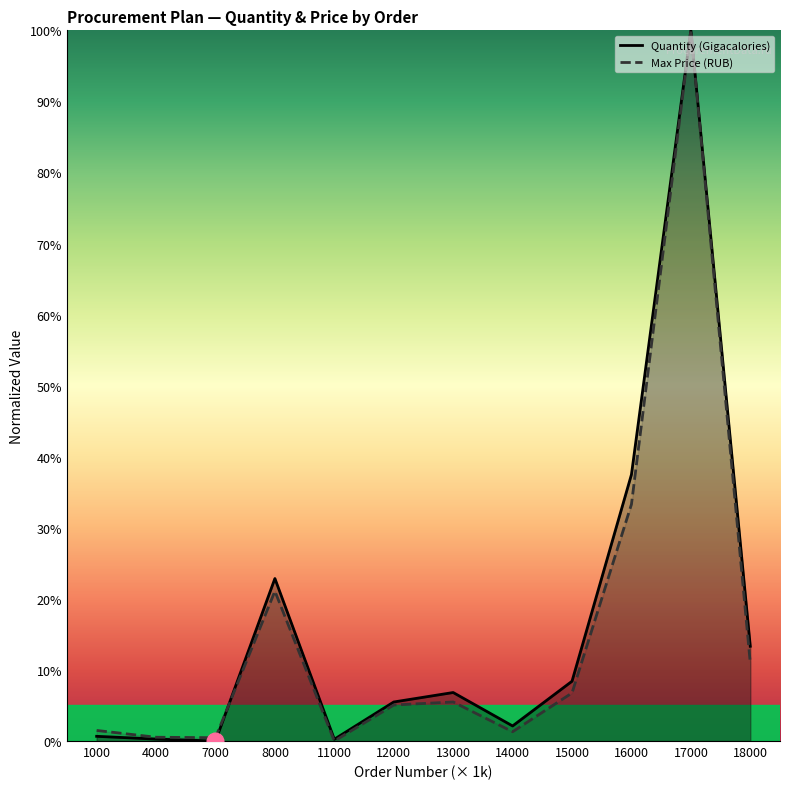

Reading left to right, list all the values displayed in this chart.

Quantity (Gigacalories): 0.7	0.3	0.0	22.9	0.3	5.5	6.8	2.1	8.4	37.5	100.0	13.3
Max Price (RUB): 1.5	0.5	0.5	21.1	0.0	5.1	5.5	1.3	6.8	33.3	100.0	11.0